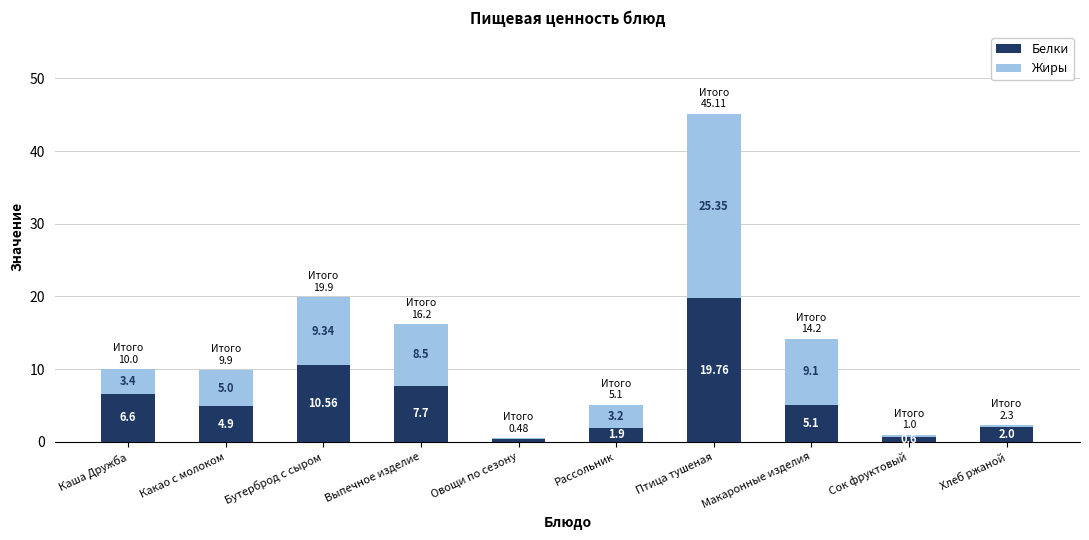

At which label does Белки reach its peak?

Птица тушеная